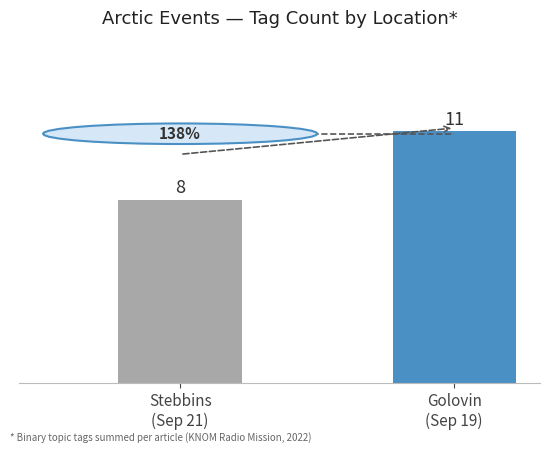

Count the values in the range 8 to 11.

2